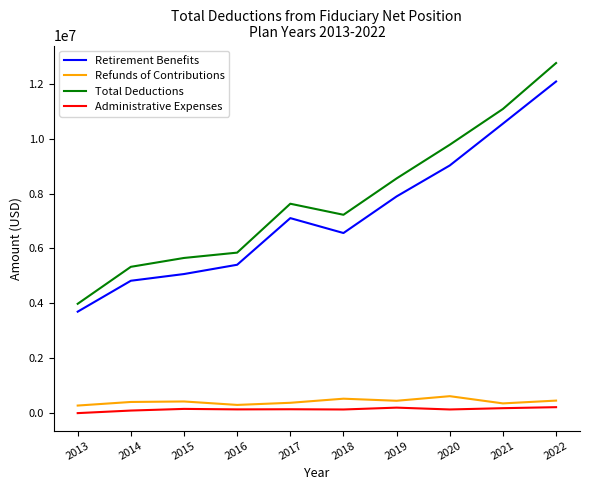

True or false: Retirement Benefits has a value of 3843507 at 2018.

False